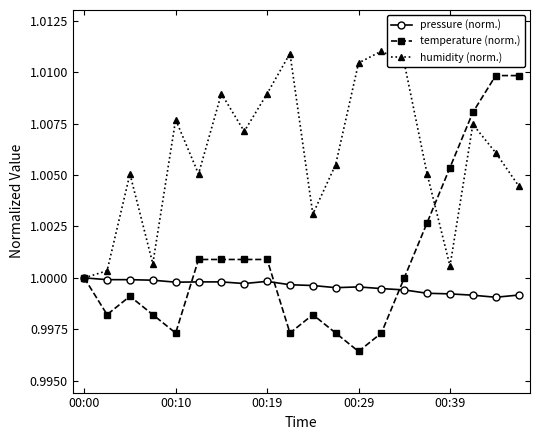

How many data points does each series have?

20